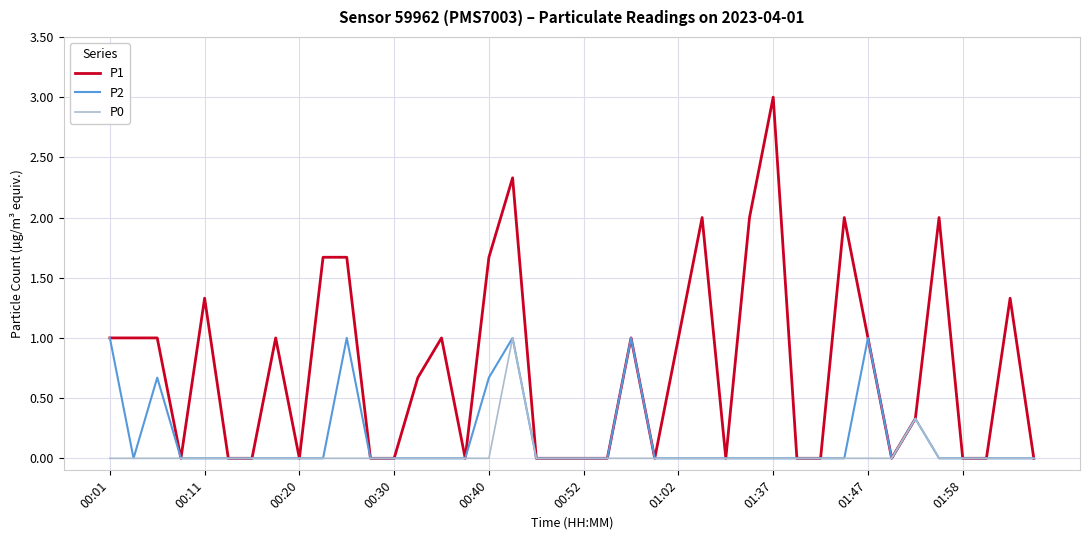

What is the maximum value shown in the chart?

3.0